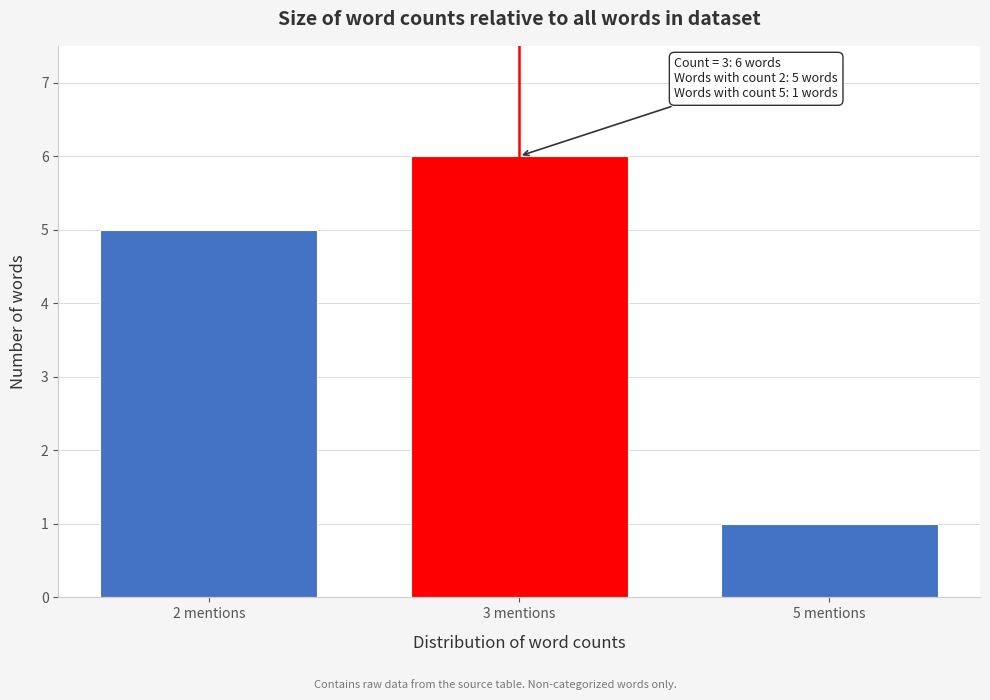

Reading right to left, transcribe all the data shown in this chart.

5 mentions=1	3 mentions=6	2 mentions=5